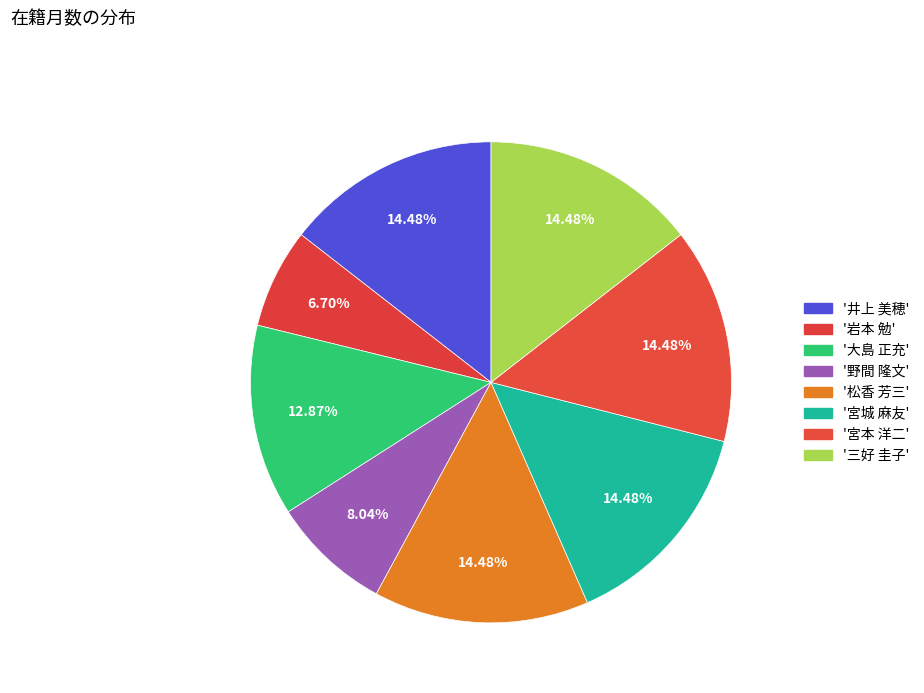

How many segments does this pie chart have?

8